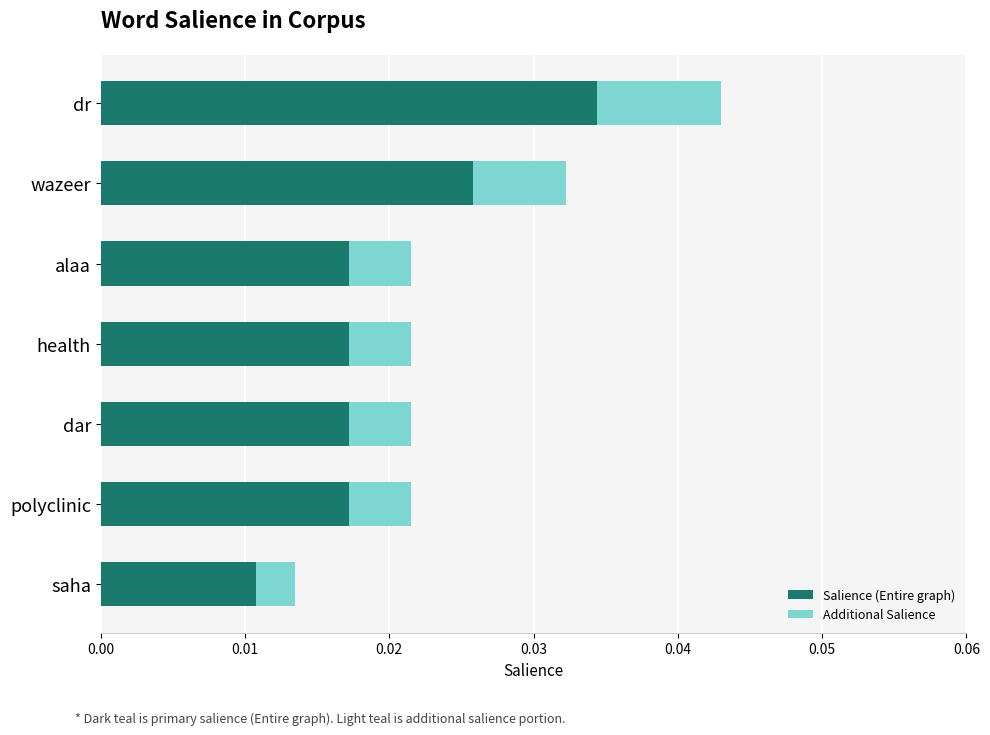

At which category is the sum across all series the highest?

dr